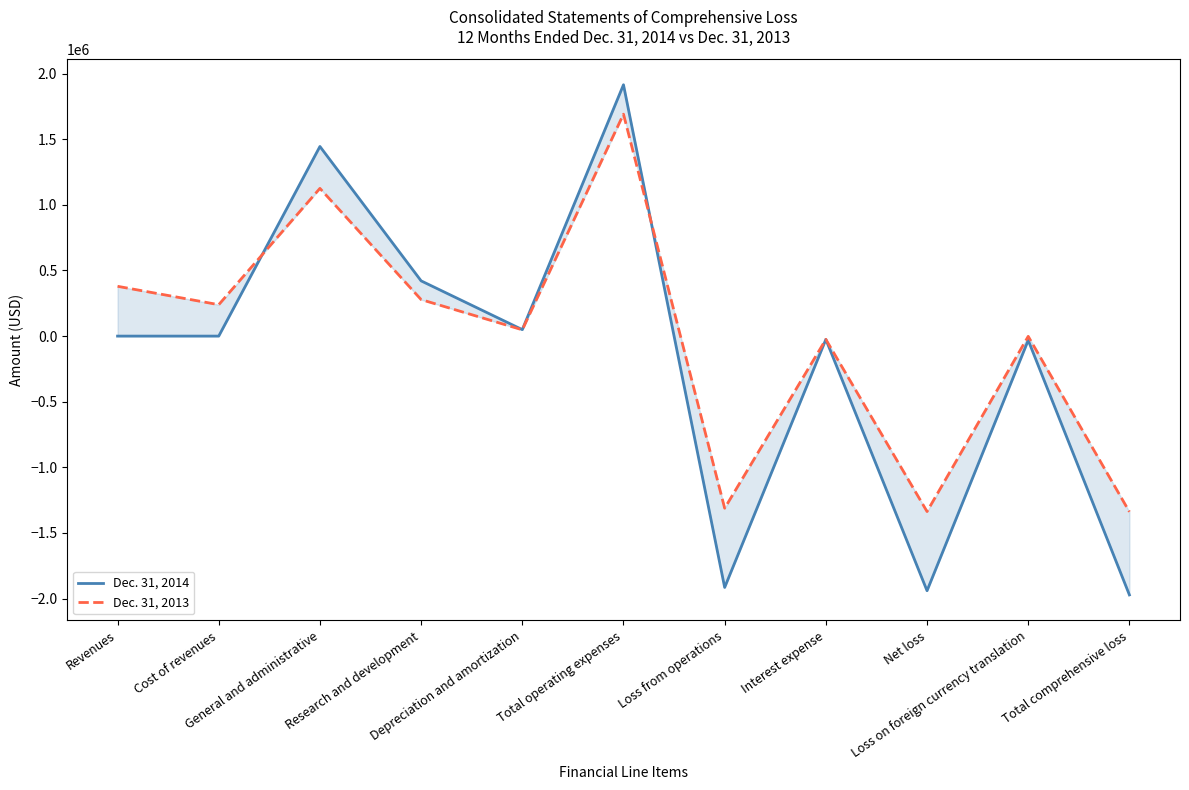

True or false: Dec. 31, 2013 and Dec. 31, 2014 cross at least once.

True